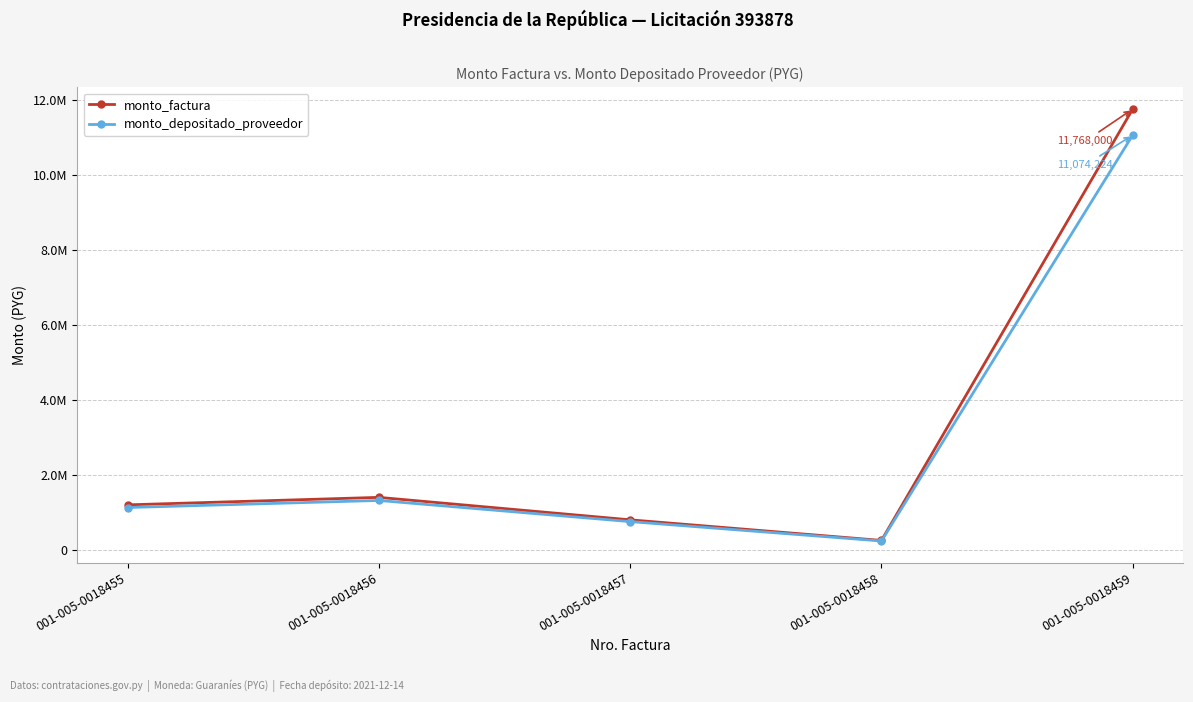

What are all the series names shown in the legend?

monto_factura, monto_depositado_proveedor